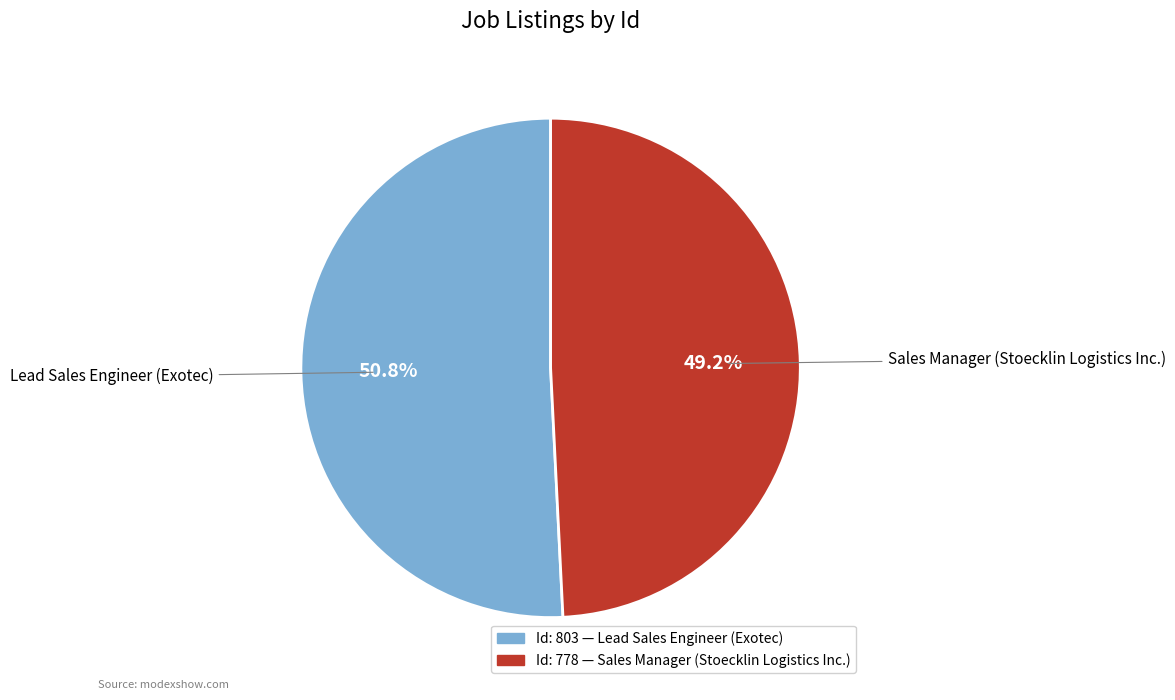

Is there any slice that represents more than half of the pie?

Yes